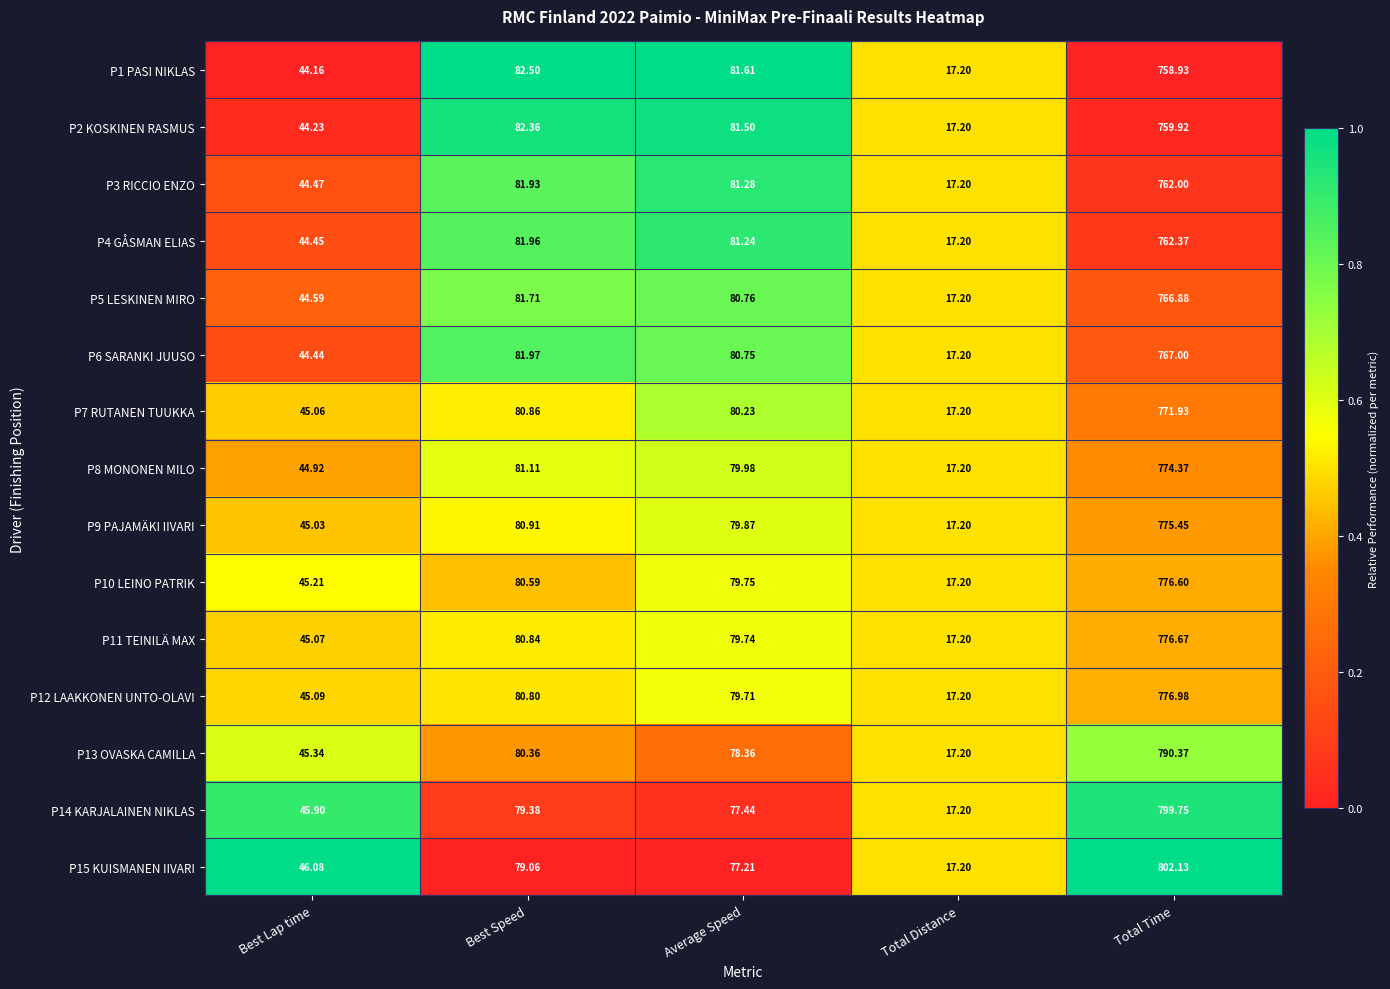

Where is P6 SARANKI JUUSO nearest to the value 392?

Best Speed